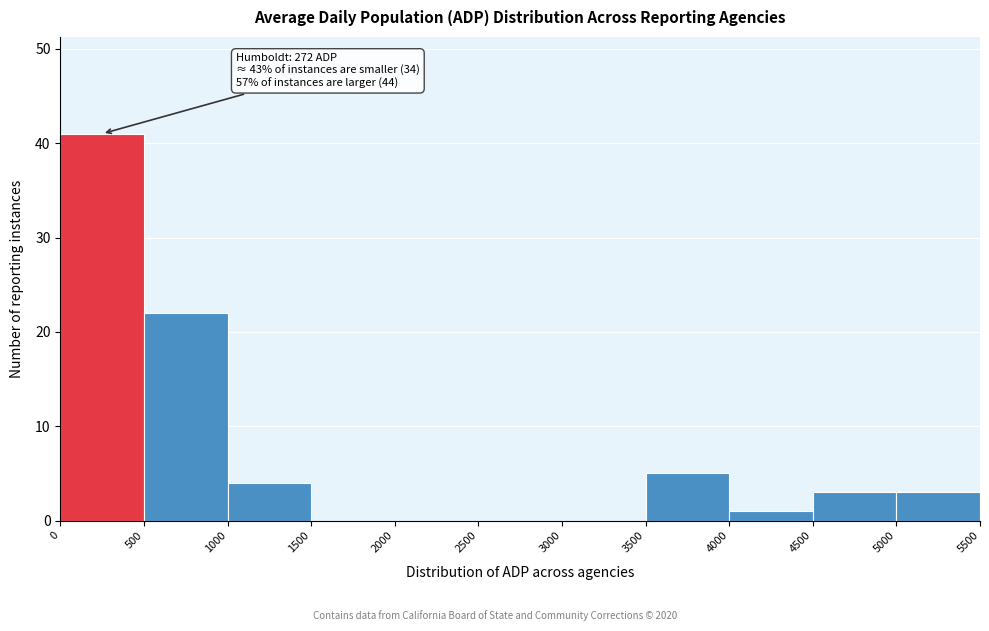

Which range on the x-axis has the tallest bar?

0 to 500